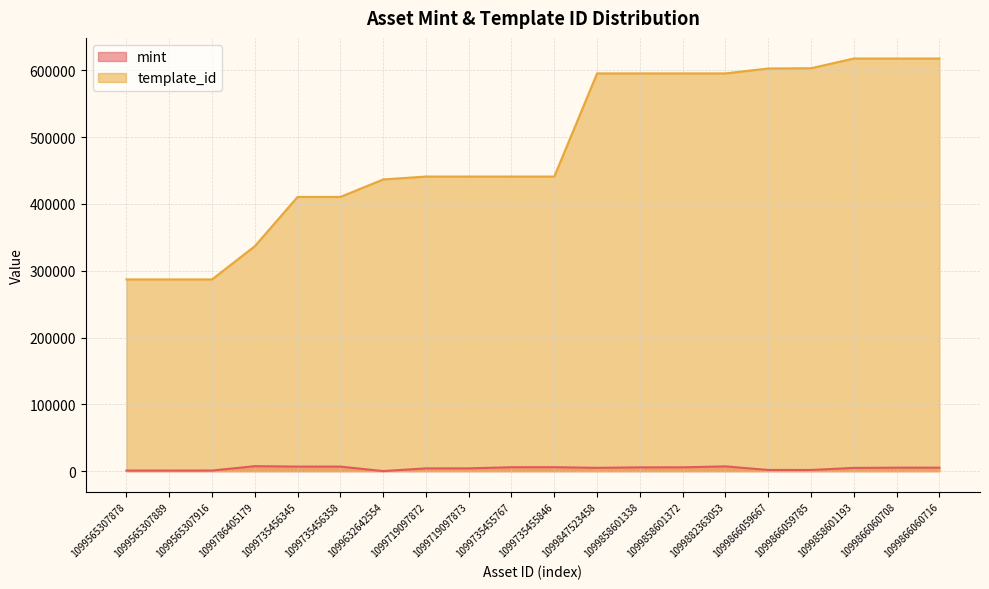

Is the value of mint at 1099866060708 greater than the value of template_id at 1099866060716?

No